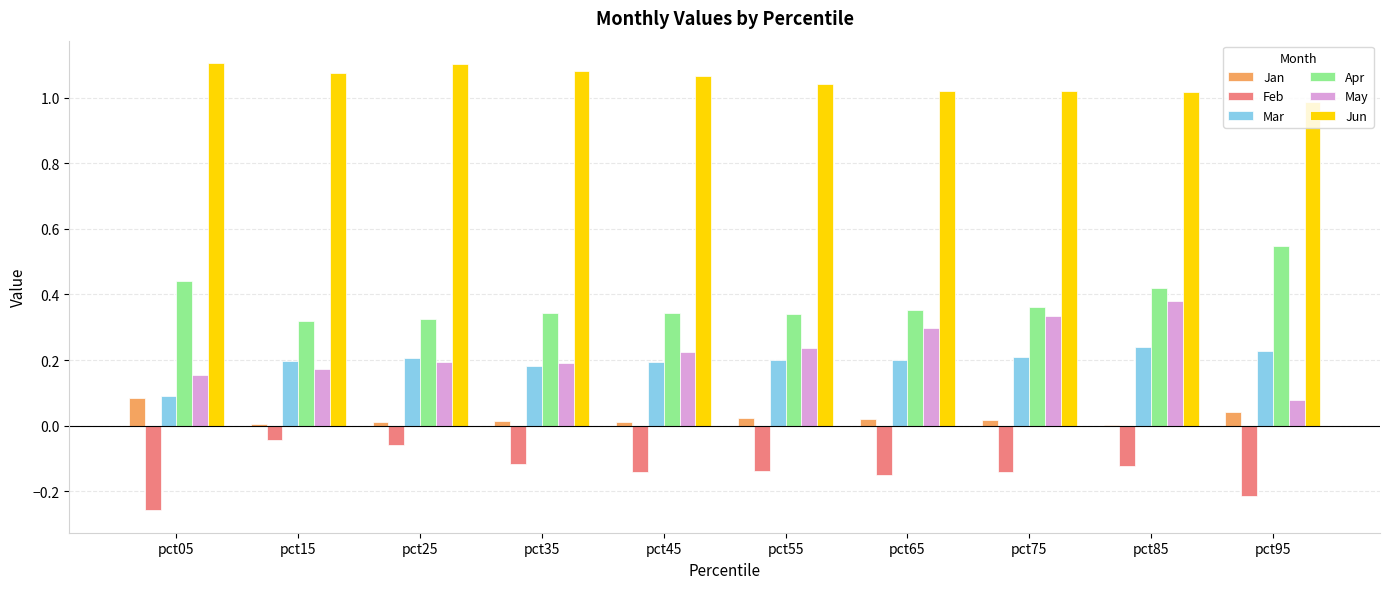

The Feb series shows -0.0 at pct45. True or false?

False